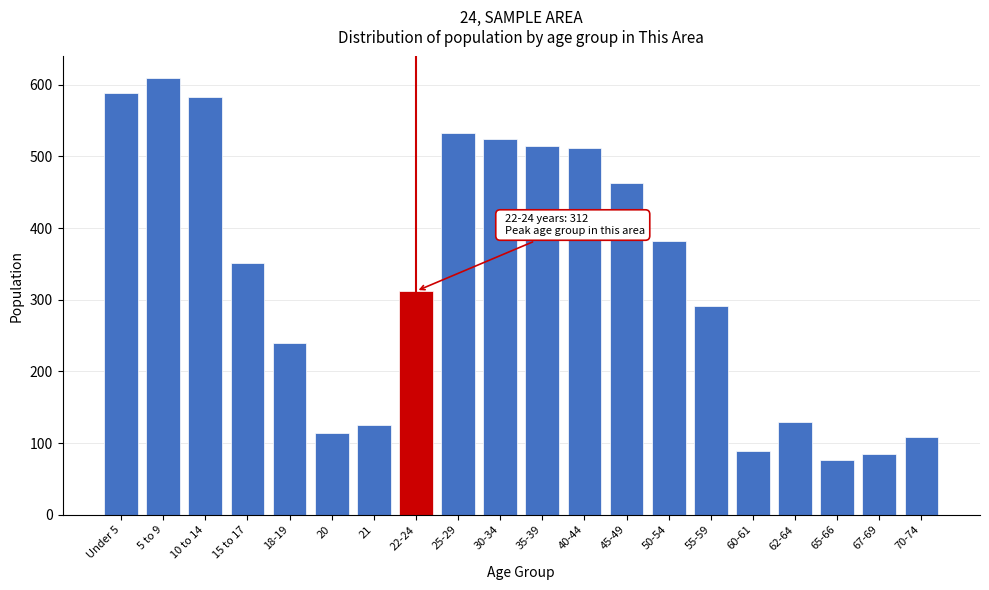

Between 15 to 17 and 67-69, which is larger?

15 to 17